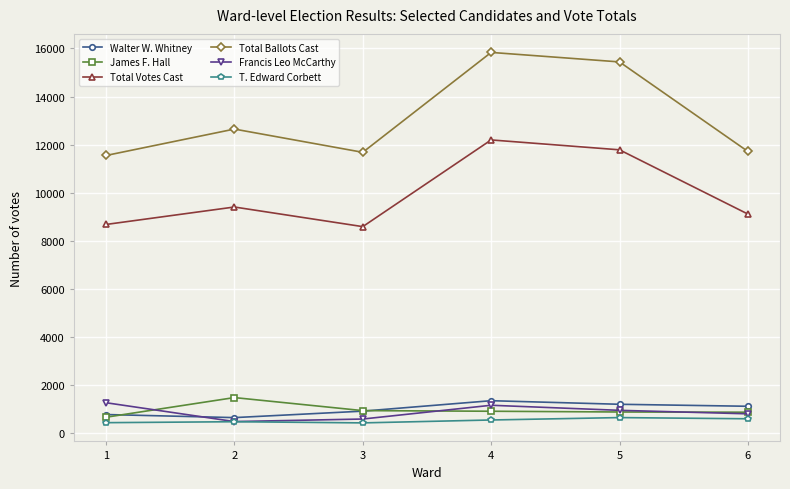

What is the value of the Total Votes Cast point at the 6th from the left?

9105